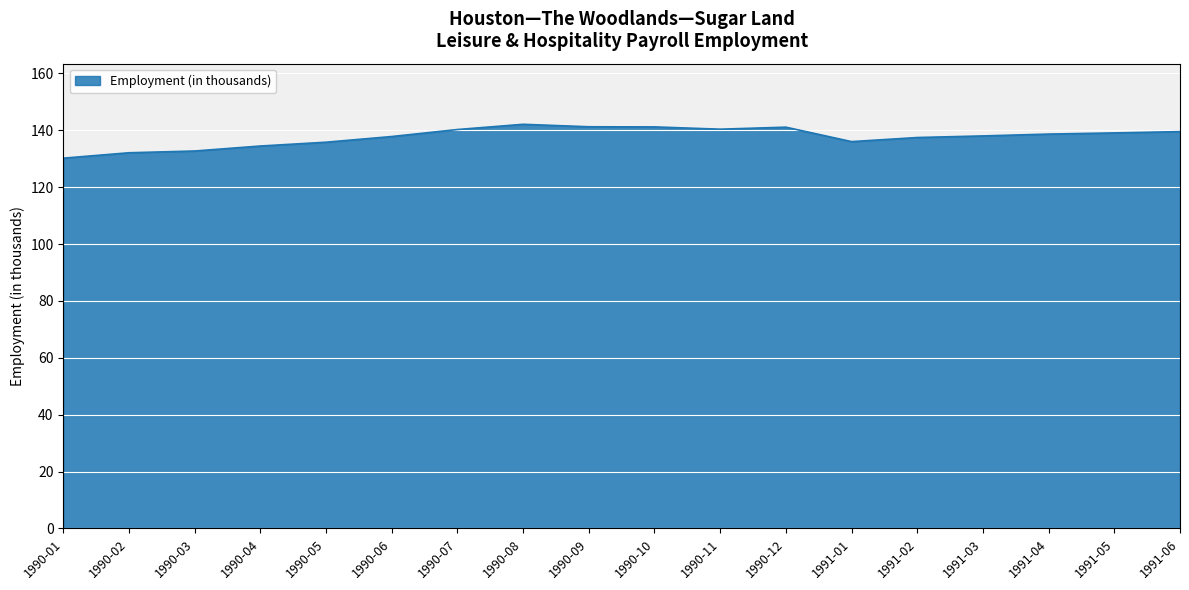

What is the change in value from 1990-06 to 1991-01?

-1.8